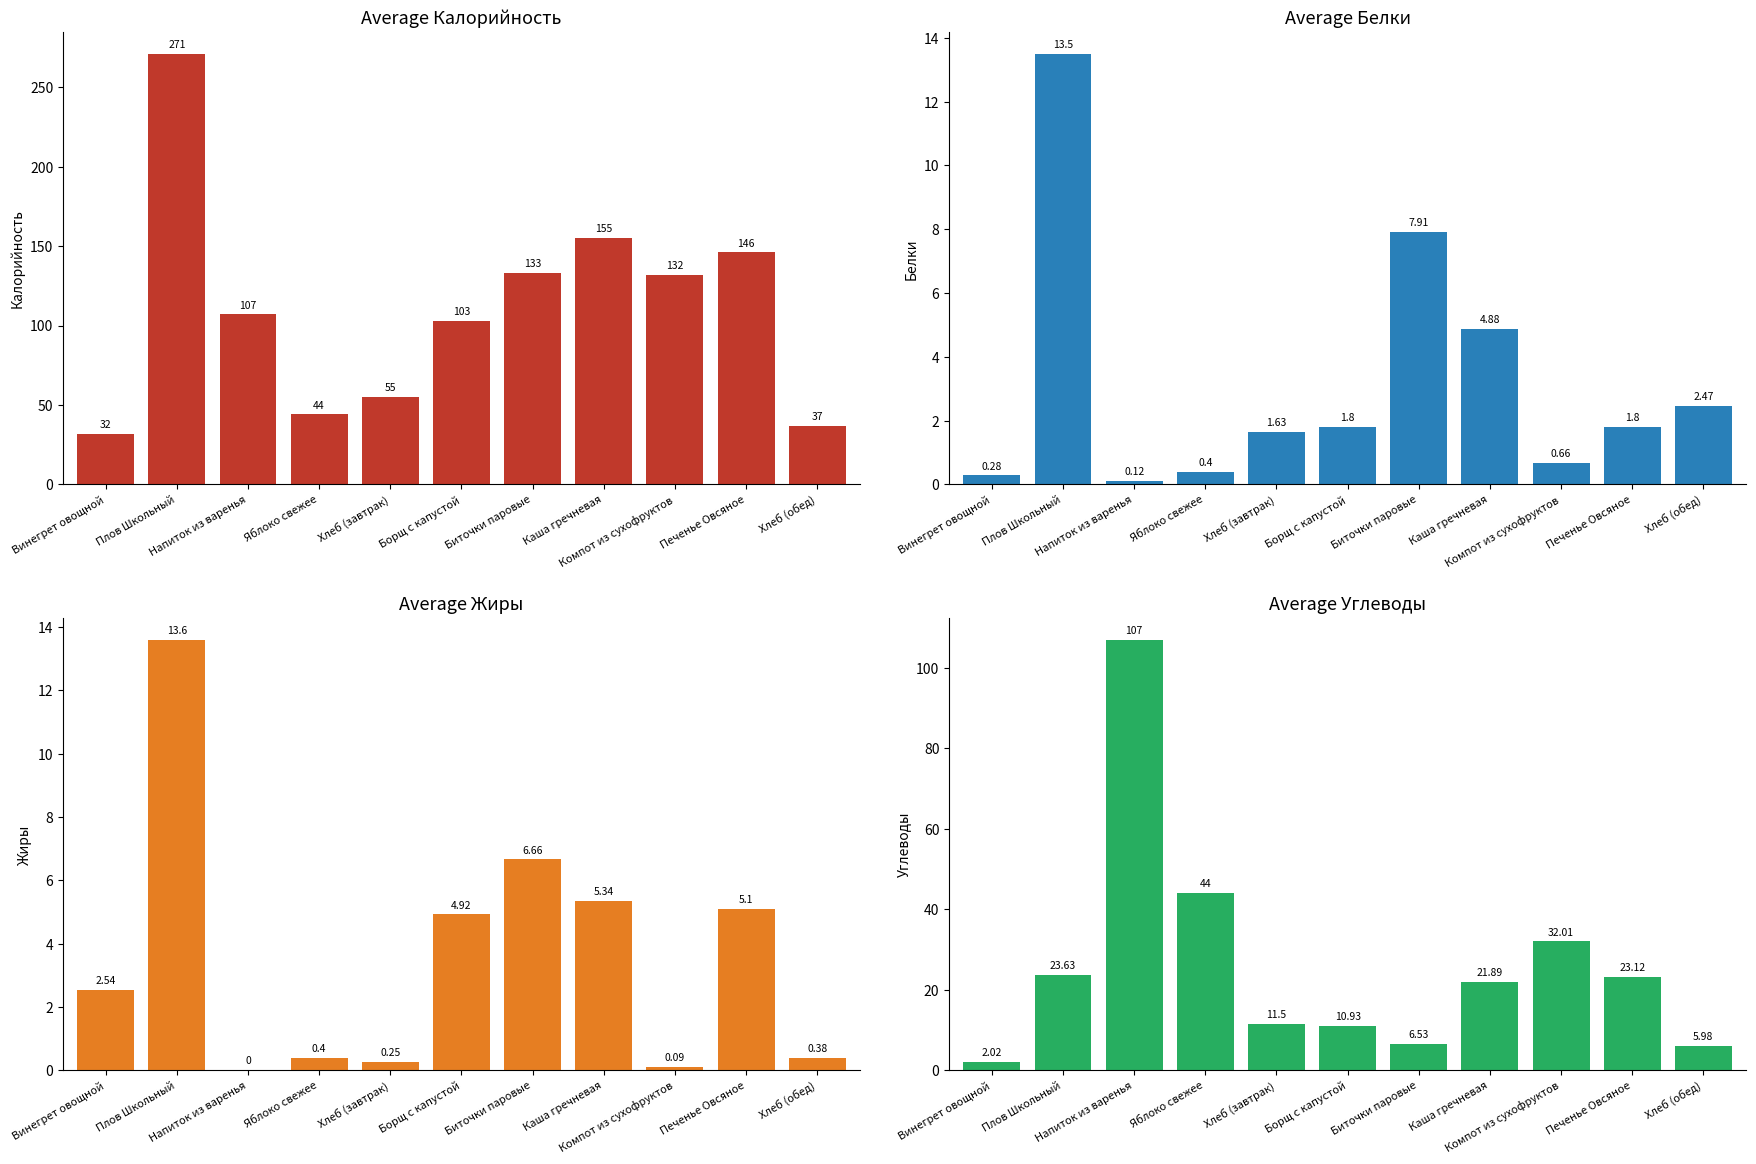

True or false: Жиры has a value of 0.4 at Хлеб (обед).

True